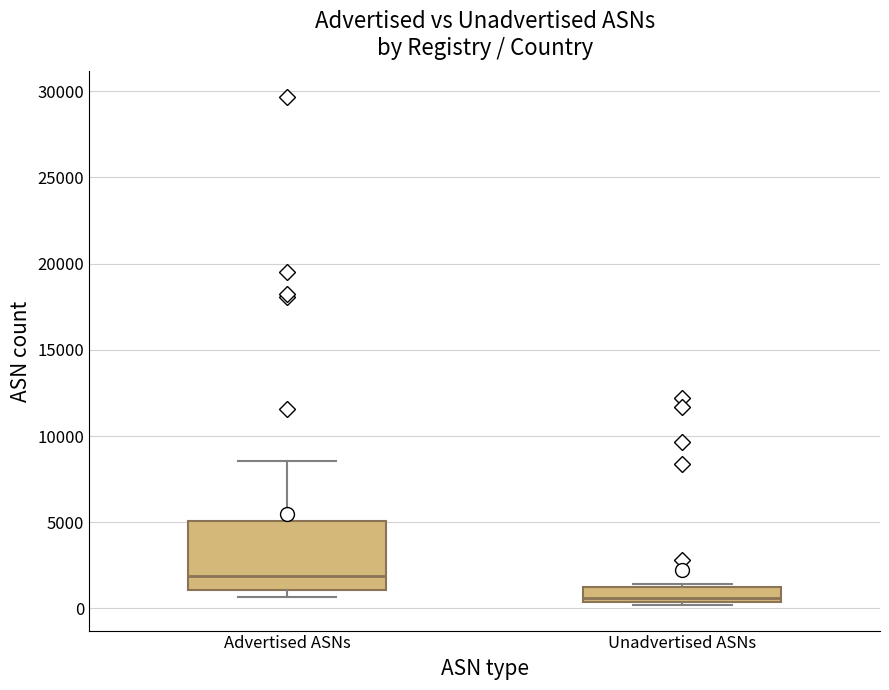

Where is the upper edge of the box for Unadvertised ASNs on the y-axis? The values are not printed on the chart, so give them approximately, as read against the axis.

1500